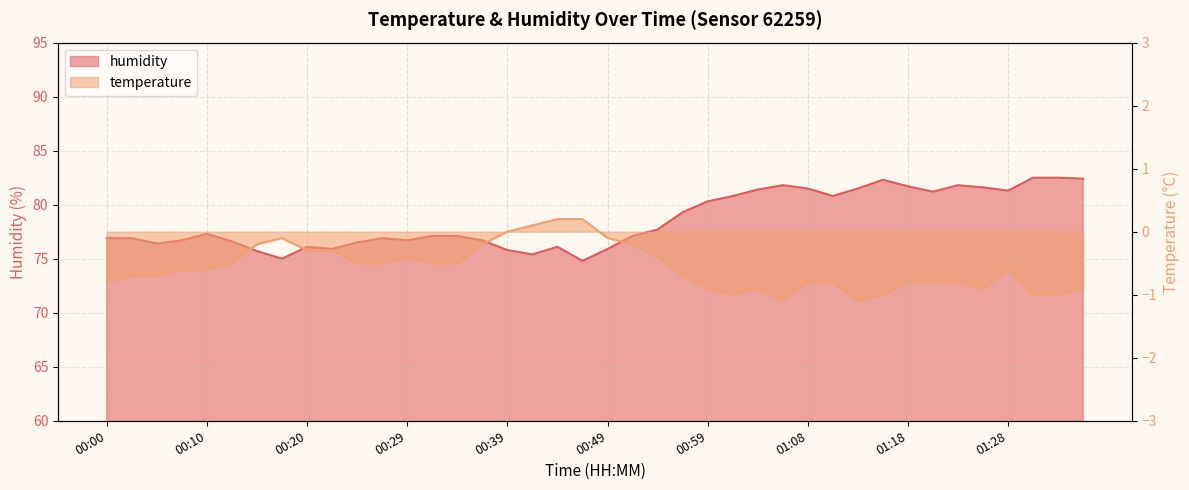

What is the greatest value displayed?

82.5